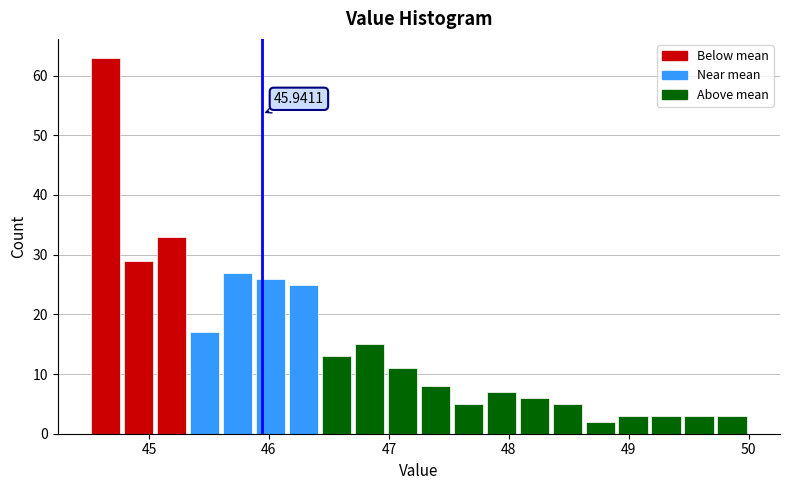

Around what value on the x-axis is the tallest bar? Give the approximate position of its centre, as read against the axis.

44.6